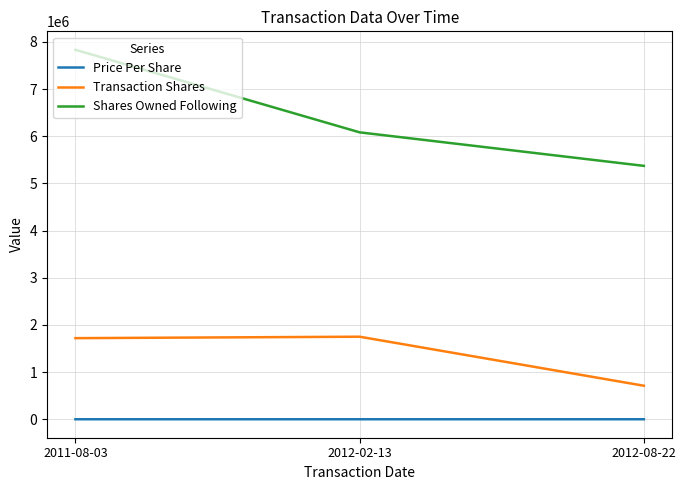

What is the spread (max minus min) of values at 2011-08-03?

7833034.2